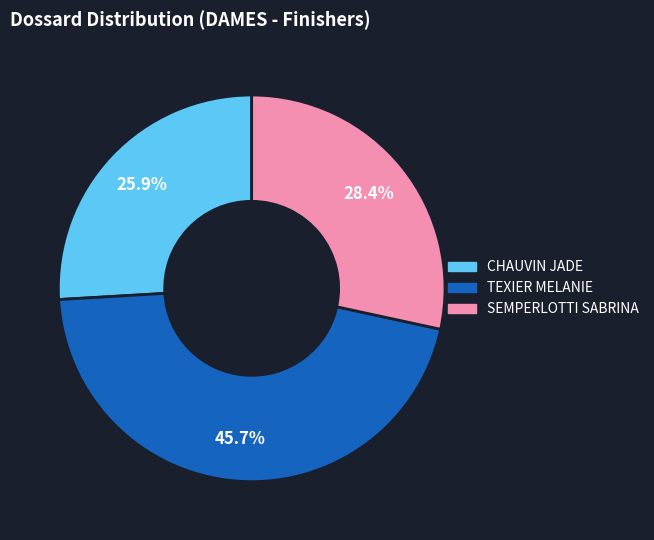

How many segments does this pie chart have?

3